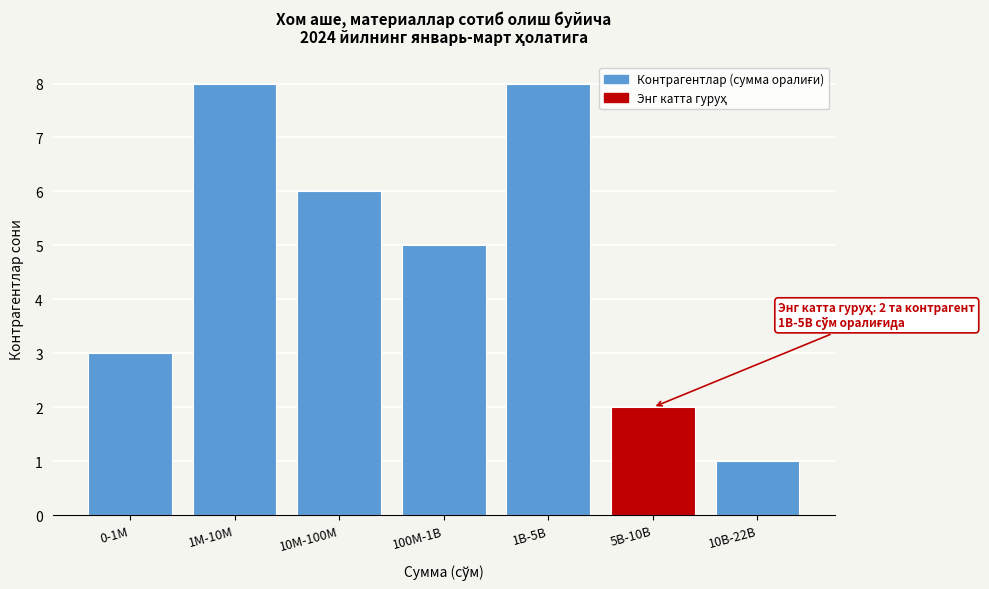

Reading right to left, transcribe all the data shown in this chart.

10B-22B=1	5B-10B=2	1B-5B=8	100M-1B=5	10M-100M=6	1M-10M=8	0-1M=3